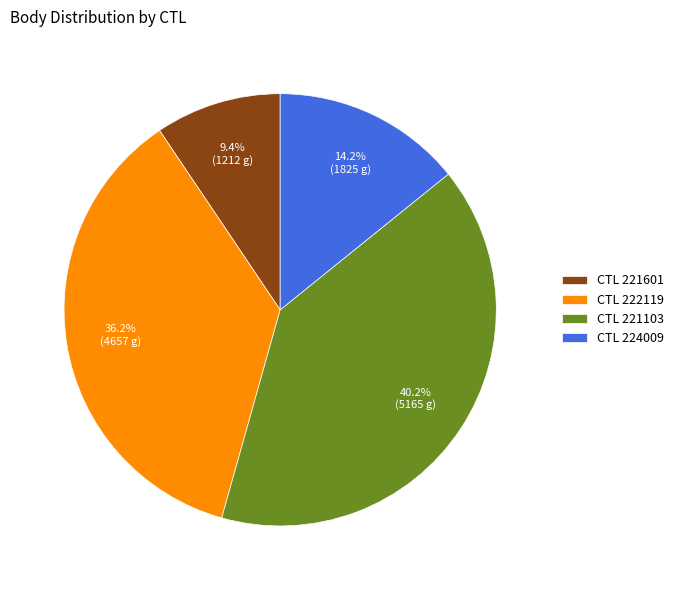

Is the sum of CTL 222119 and CTL 221601 greater than half?

No